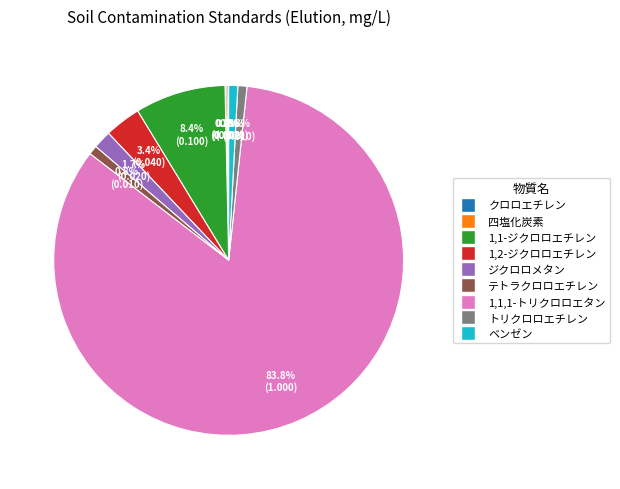

Which slice is the largest?

1,1,1-トリクロロエタン